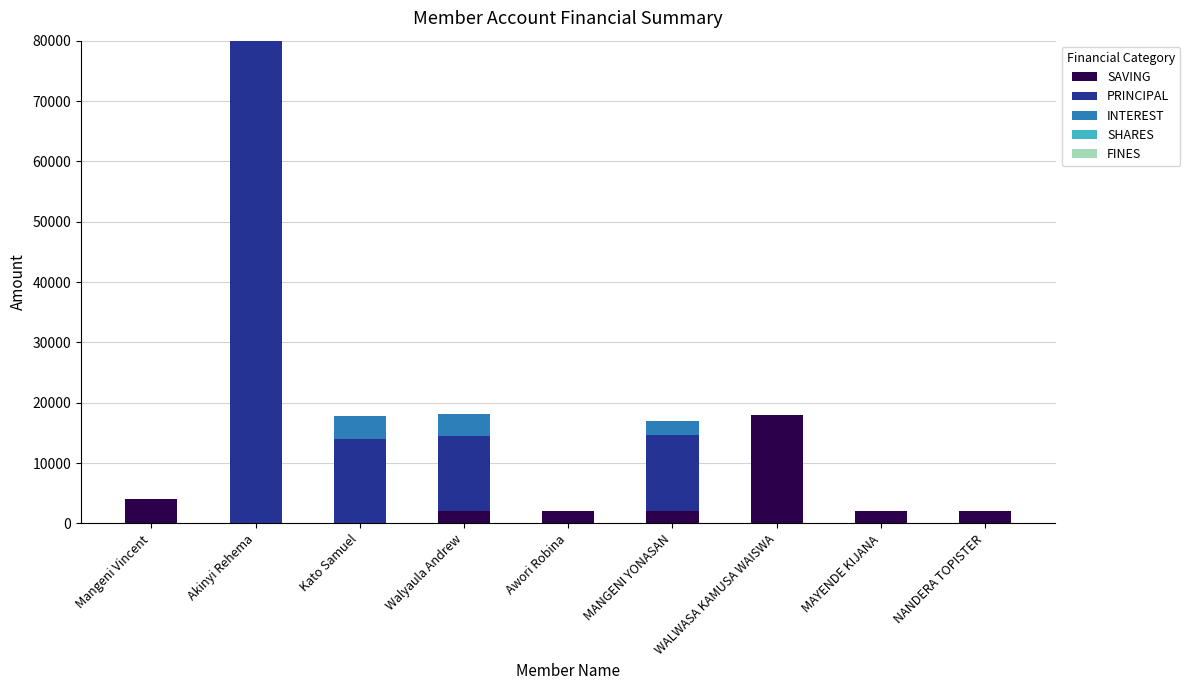

What is the maximum value for SAVING?

18000